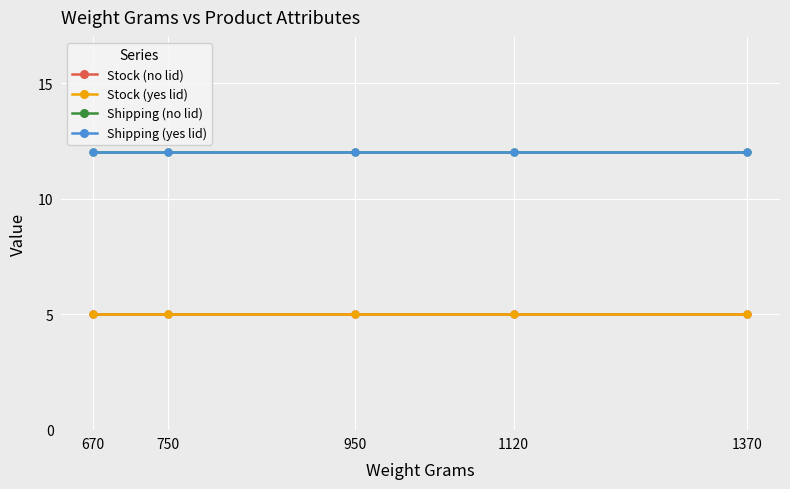

Reading right to left, transcribe all the data shown in this chart.

Stock (no lid): 1370=5	1120=5	950=5	750=5	670=5
Stock (yes lid): 1370=5	1120=5	950=5	750=5	670=5
Shipping (no lid): 1370=12	1120=12	950=12	750=12	670=12
Shipping (yes lid): 1370=12	1120=12	950=12	750=12	670=12